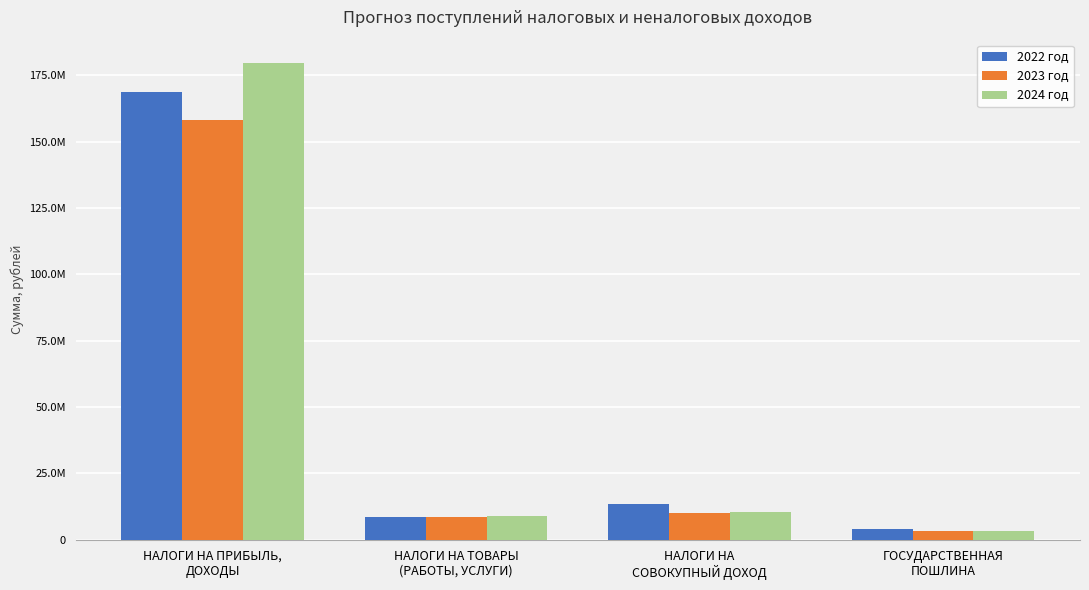

At НАЛОГИ НА ПРИБЫЛЬ,
ДОХОДЫ, list the series in order from largest to smallest.

2024 год, 2022 год, 2023 год